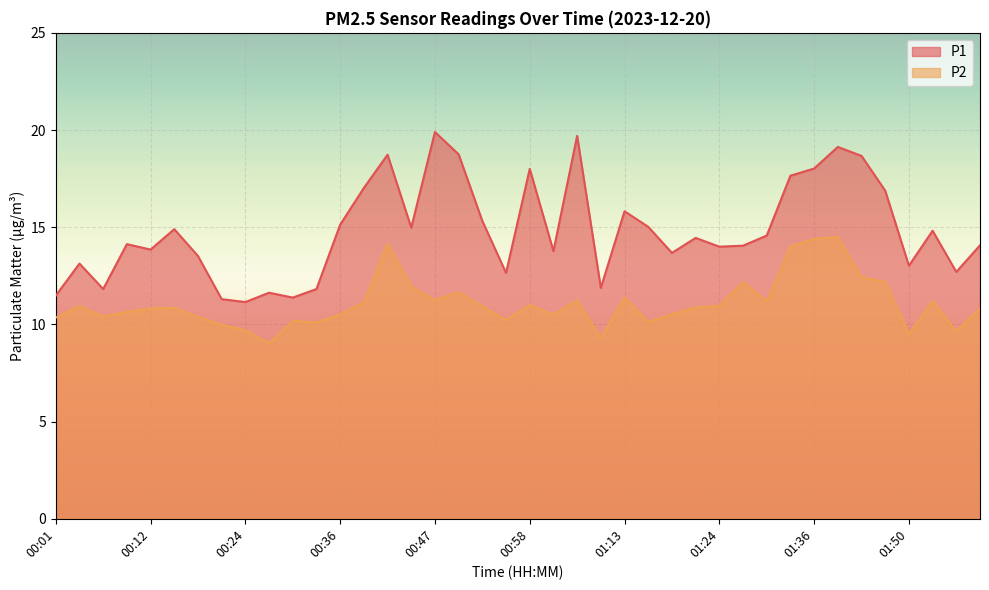

Reading left to right, what are all the values shown in this chart?

P1: 00:01=11.5	00:04=13.1	00:07=11.8	00:09=14.1	00:12=13.8	00:16=14.9	00:18=13.5	00:21=11.3	00:24=11.2	00:27=11.6	00:30=11.4	00:33=11.8	00:36=15.1	00:39=17.0	00:41=18.7	00:44=15.0	00:47=19.9	00:49=18.8	00:52=15.3	00:55=12.7	00:58=18.0	01:01=13.8	01:04=19.7	01:10=11.9	01:13=15.8	01:15=15.0	01:18=13.7	01:21=14.4	01:24=14.0	01:27=14.1	01:30=14.6	01:33=17.6	01:36=18.0	01:38=19.1	01:44=18.7	01:47=16.9	01:50=13.0	01:53=14.8	01:55=12.7	01:58=14.1
P2: 00:01=10.3	00:04=10.9	00:07=10.4	00:09=10.7	00:12=10.8	00:16=10.8	00:18=10.4	00:21=10.0	00:24=9.7	00:27=9.0	00:30=10.2	00:33=10.1	00:36=10.5	00:39=11.1	00:41=14.2	00:44=11.9	00:47=11.2	00:49=11.7	00:52=10.9	00:55=10.2	00:58=11.0	01:01=10.5	01:04=11.2	01:10=9.3	01:13=11.4	01:15=10.1	01:18=10.5	01:21=10.9	01:24=10.9	01:27=12.2	01:30=11.2	01:33=14.0	01:36=14.4	01:38=14.5	01:44=12.4	01:47=12.2	01:50=9.5	01:53=11.2	01:55=9.7	01:58=10.8